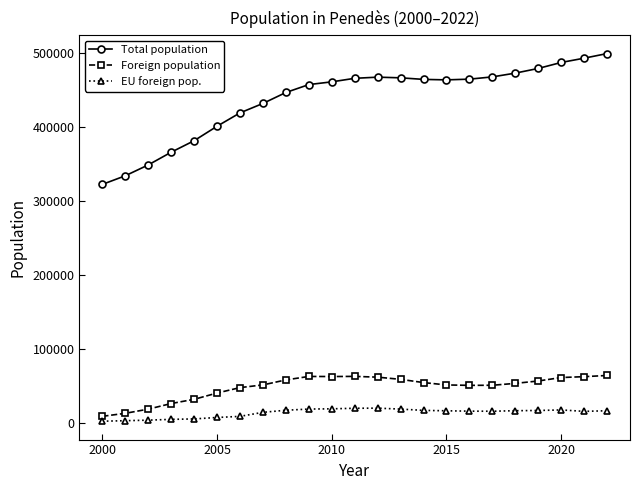

At how many categories does at least one series exceed 118799?

23